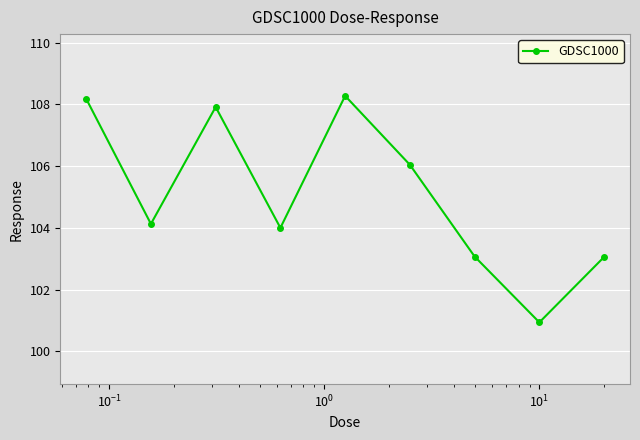

Reading right to left, transcribe all the data shown in this chart.

103.1	100.9	103.1	106.0	108.3	104.0	107.9	104.1	108.2